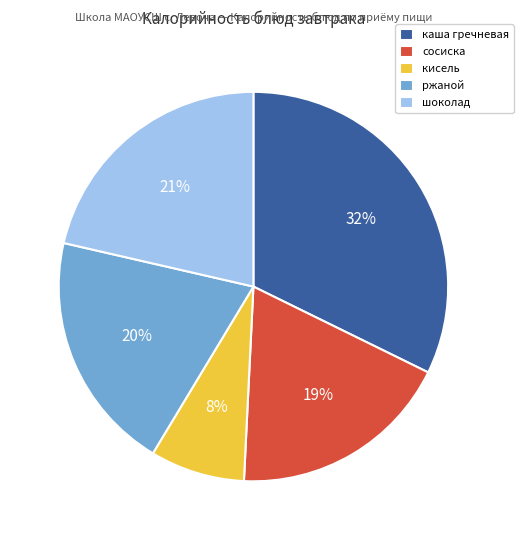

Does каша гречневая account for over 50% of the chart?

No